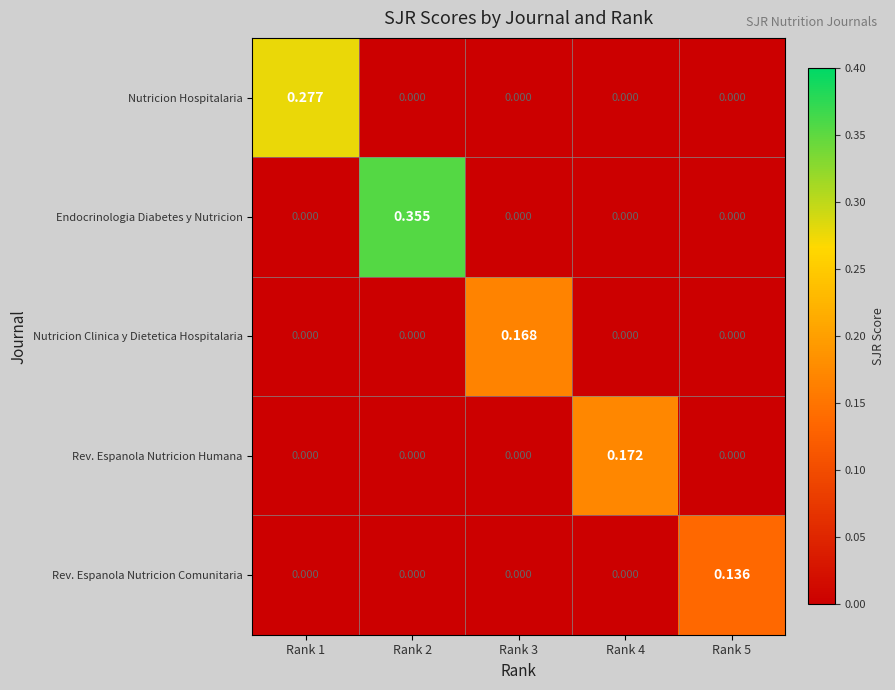

Which series changed the most between Rank 1 and Rank 3?

Nutricion Hospitalaria